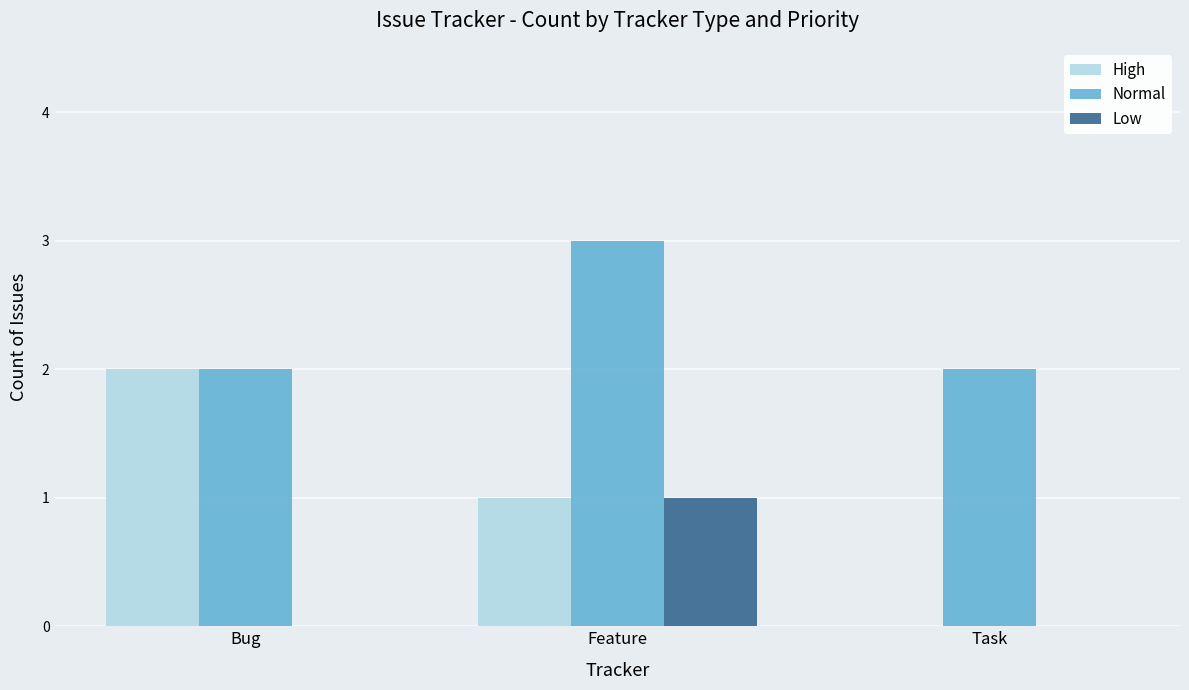

What is the maximum value for Normal?

3